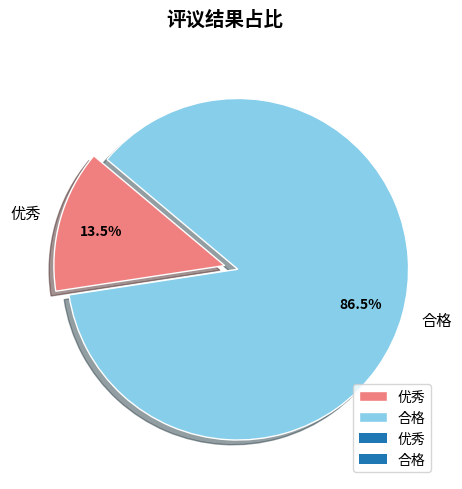

Which slice represents more than half of the pie?

合格